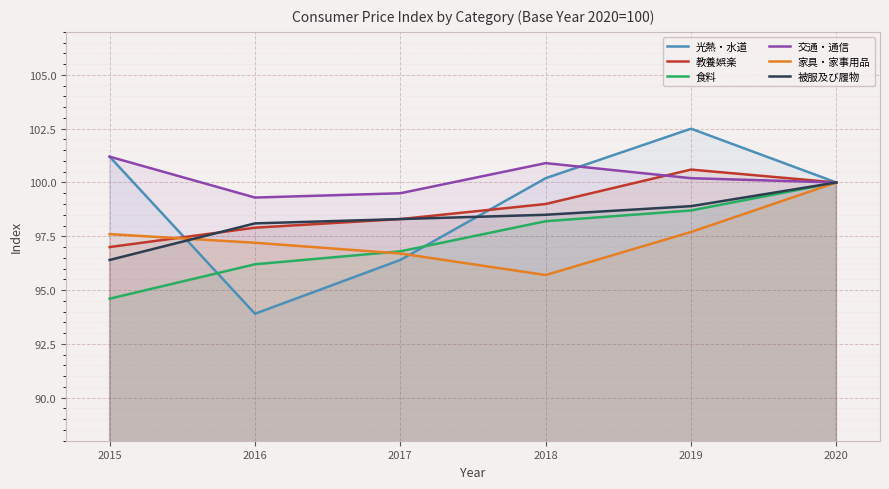

Is it true that 交通・通信 equals 101.2 at 2015?

True